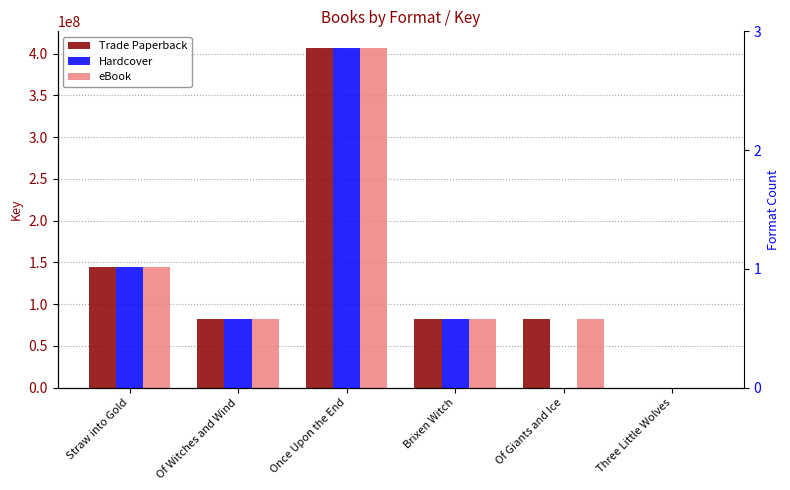

How many bars are there in total?

18